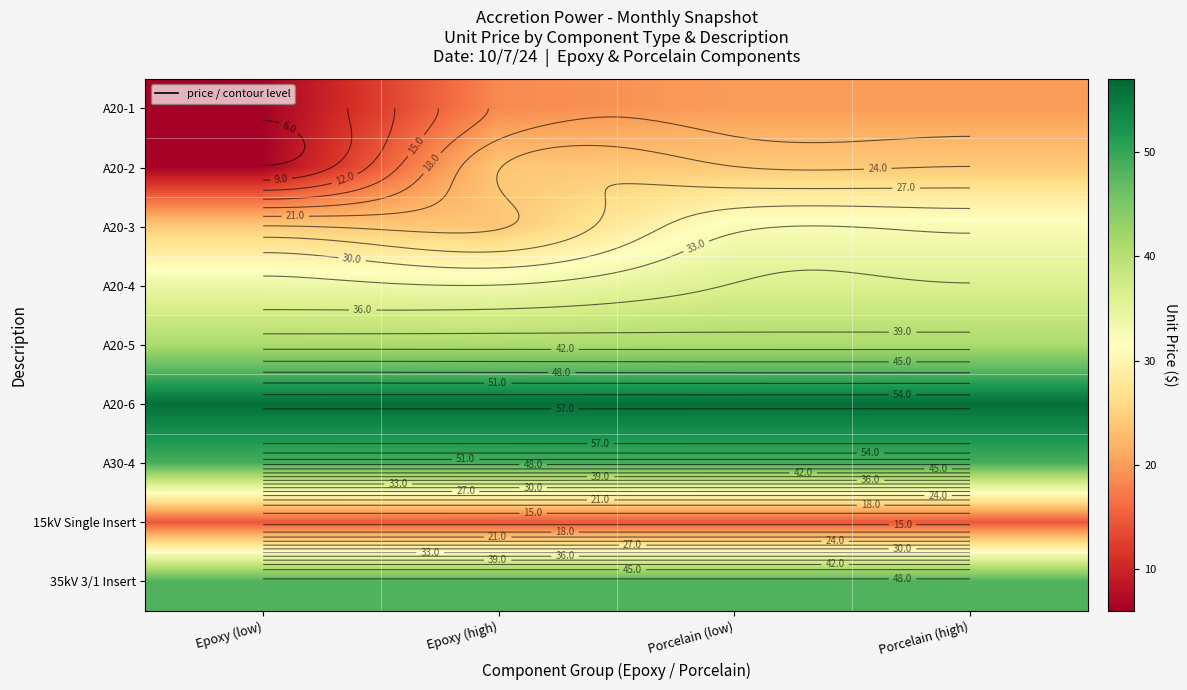

What is the sum of the A20-1 values at Epoxy (low) and Epoxy (high)?

24.8